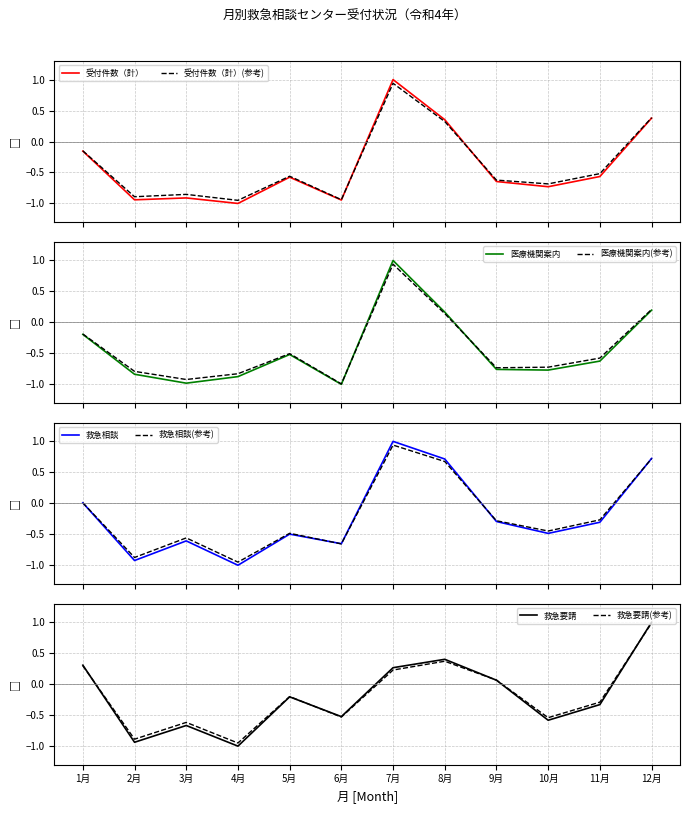

How many interior local valleys does the 医療機関案内 series have?

3